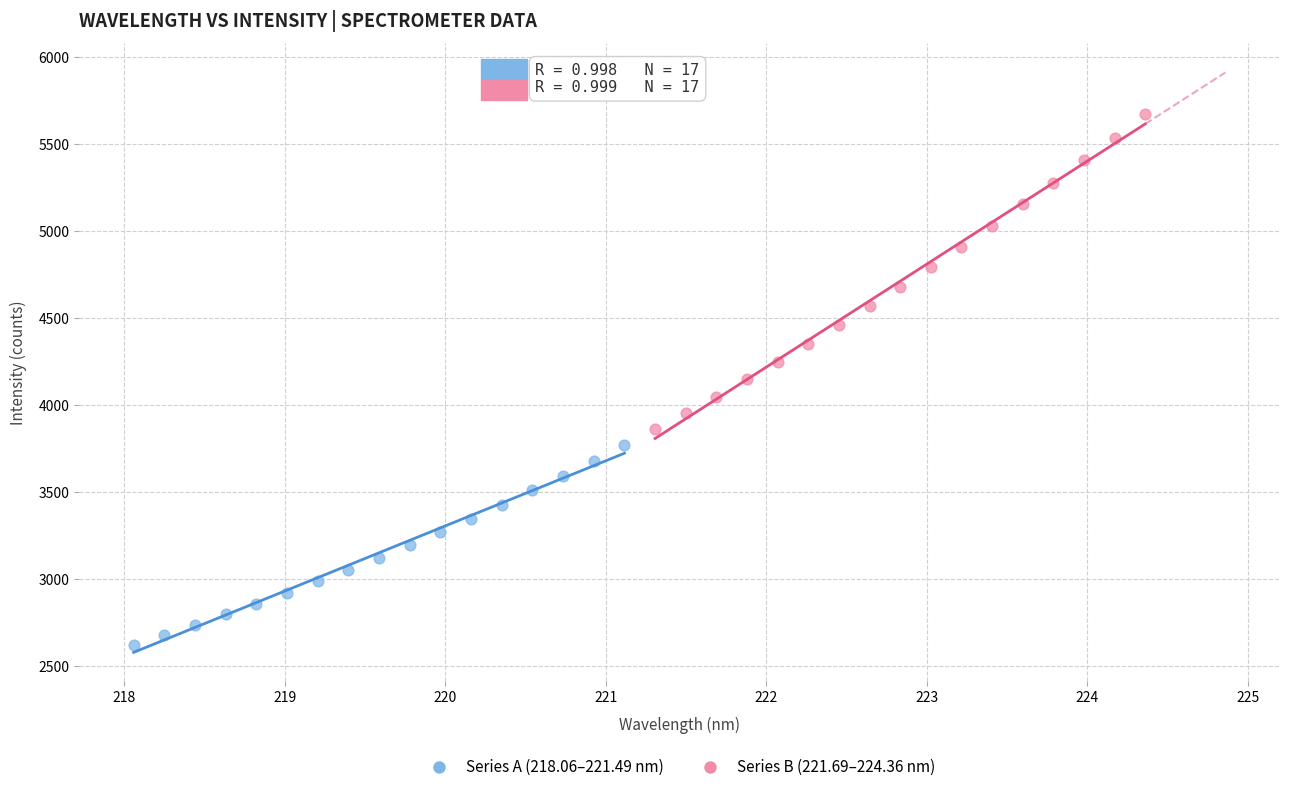

Which series reaches the minimum Y coordinate?

Series A (218.06–221.49 nm)